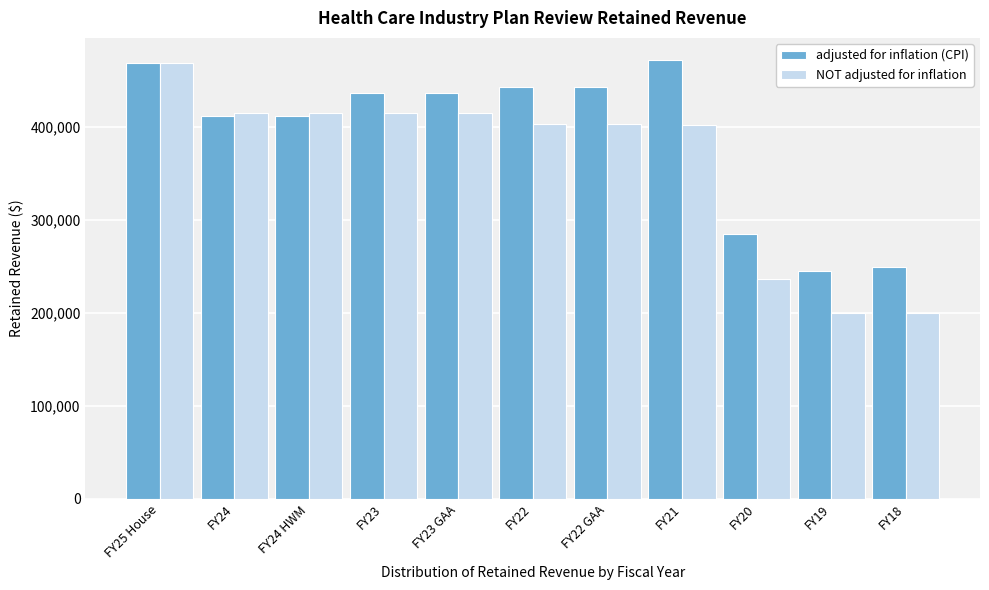

What is the average value of the NOT adjusted for inflation series?

360971